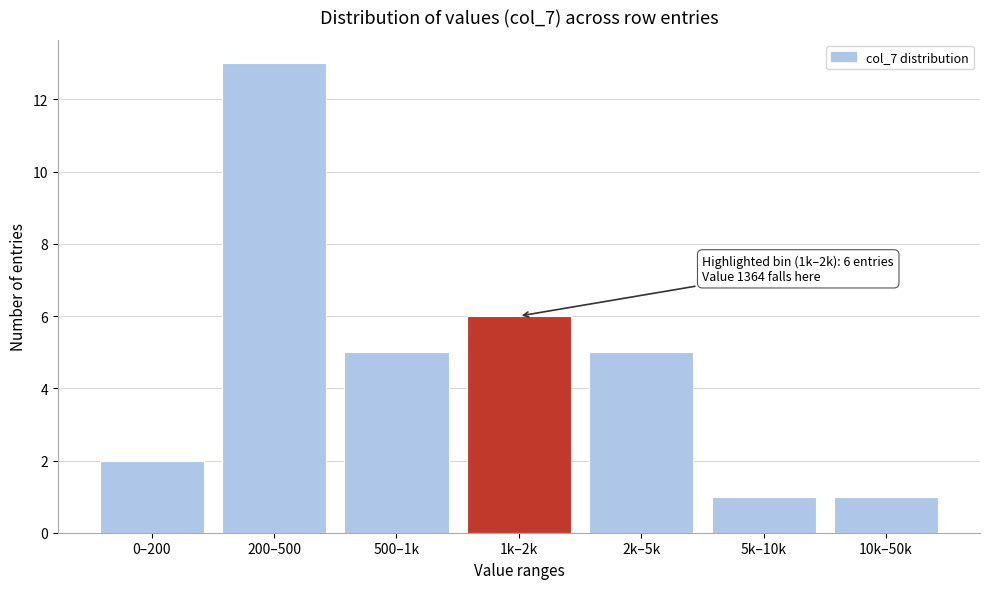

Reading right to left, list all the values displayed in this chart.

1	1	5	6	5	13	2